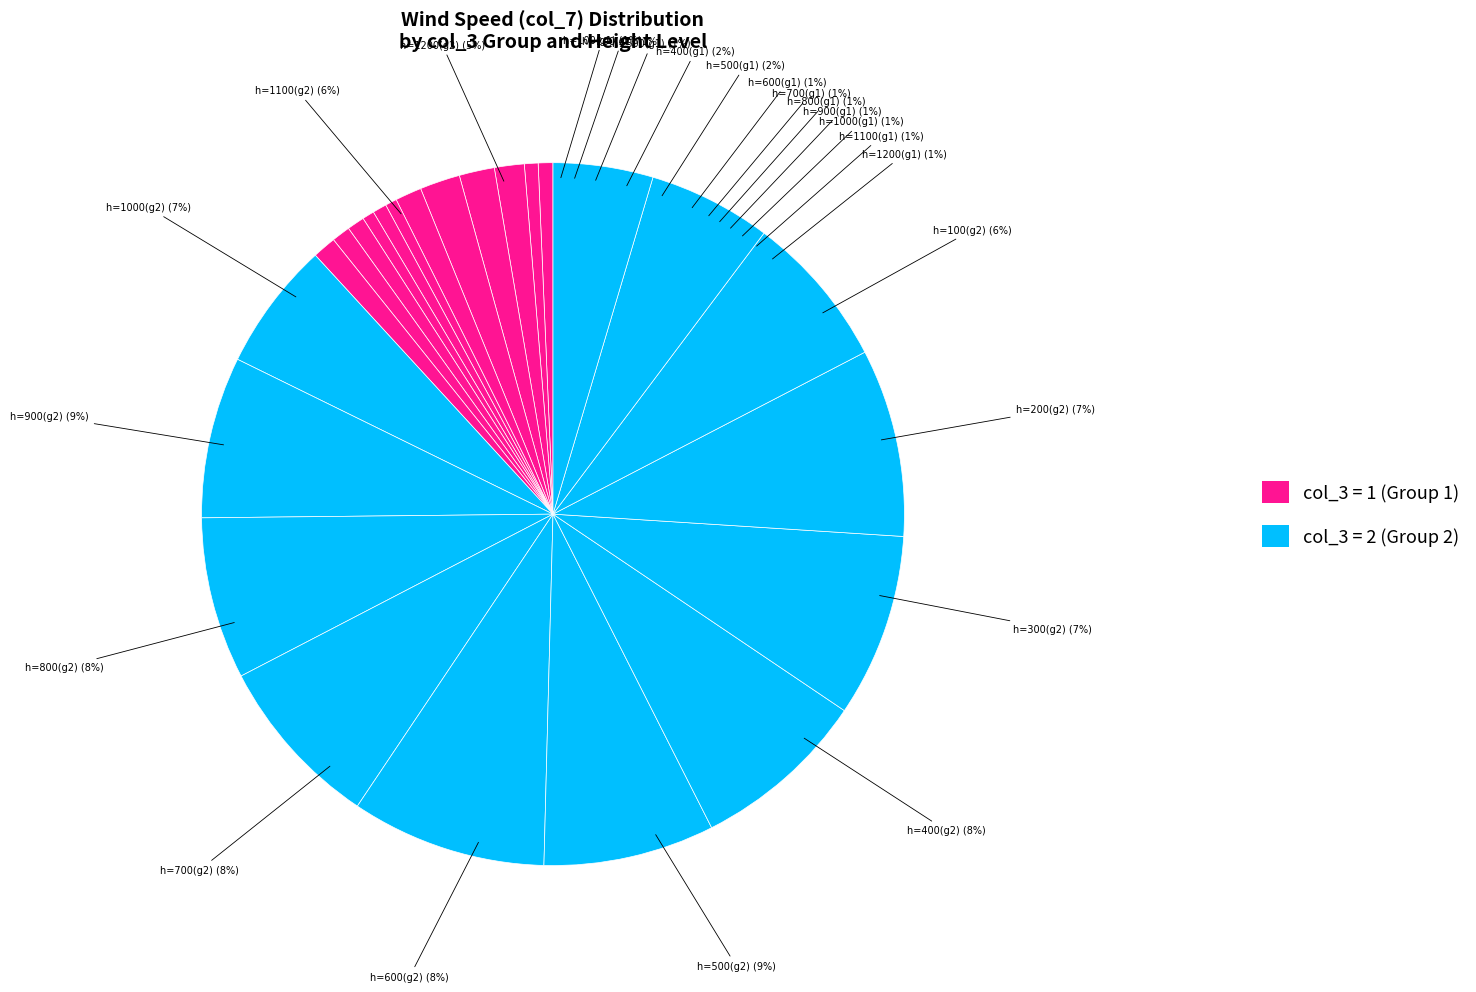

What percentage is the 1 slice, to the nearest percent?

5%